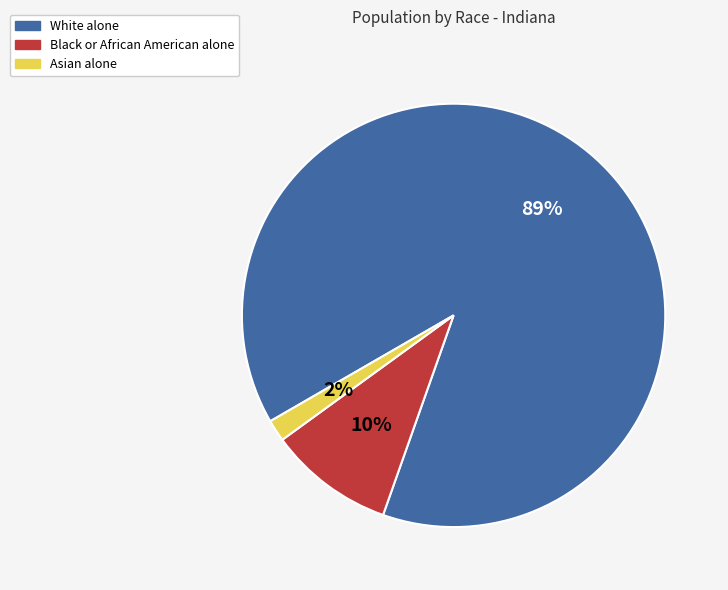

Which slice represents more than half of the pie?

White alone